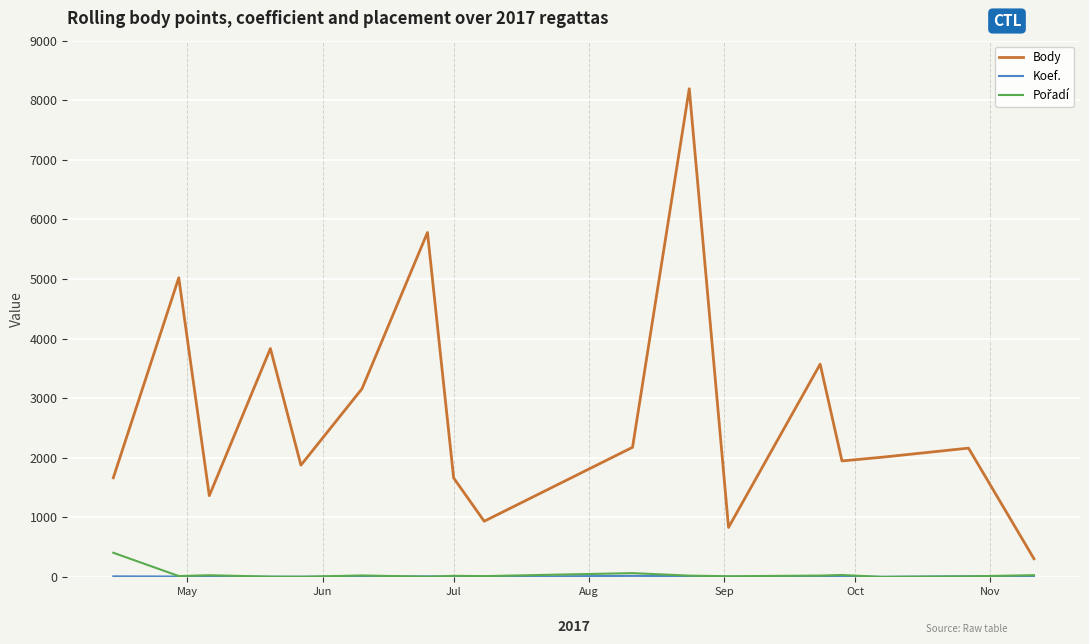

Which series has the largest total across all categories?

Body